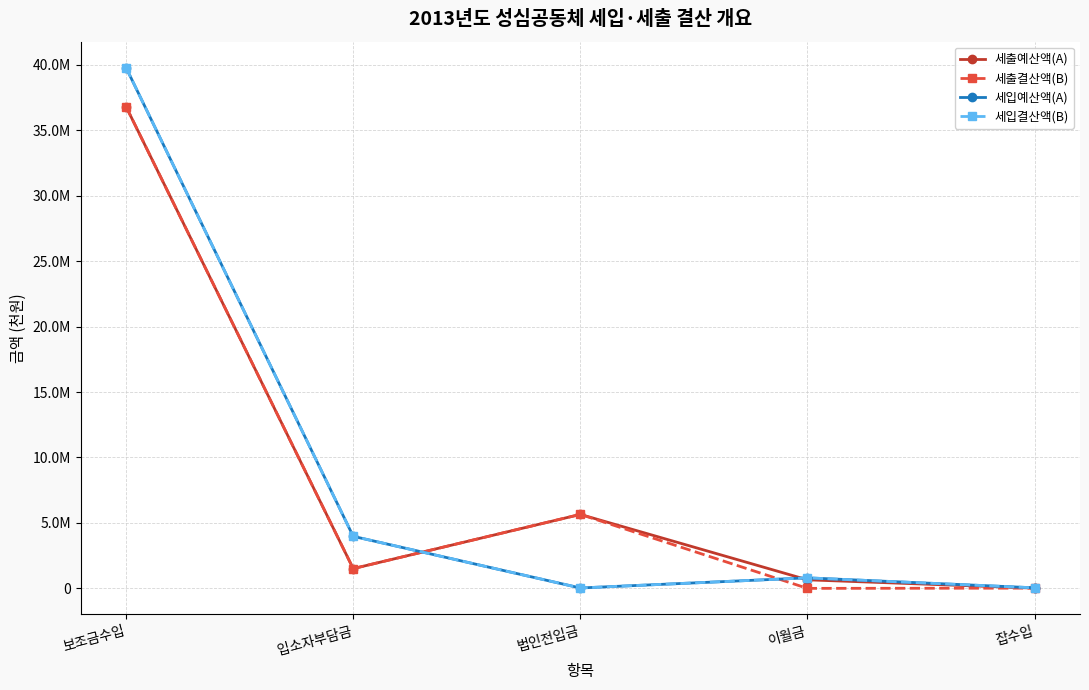

What is the sum of all 세출결산액(B) values?

43973271